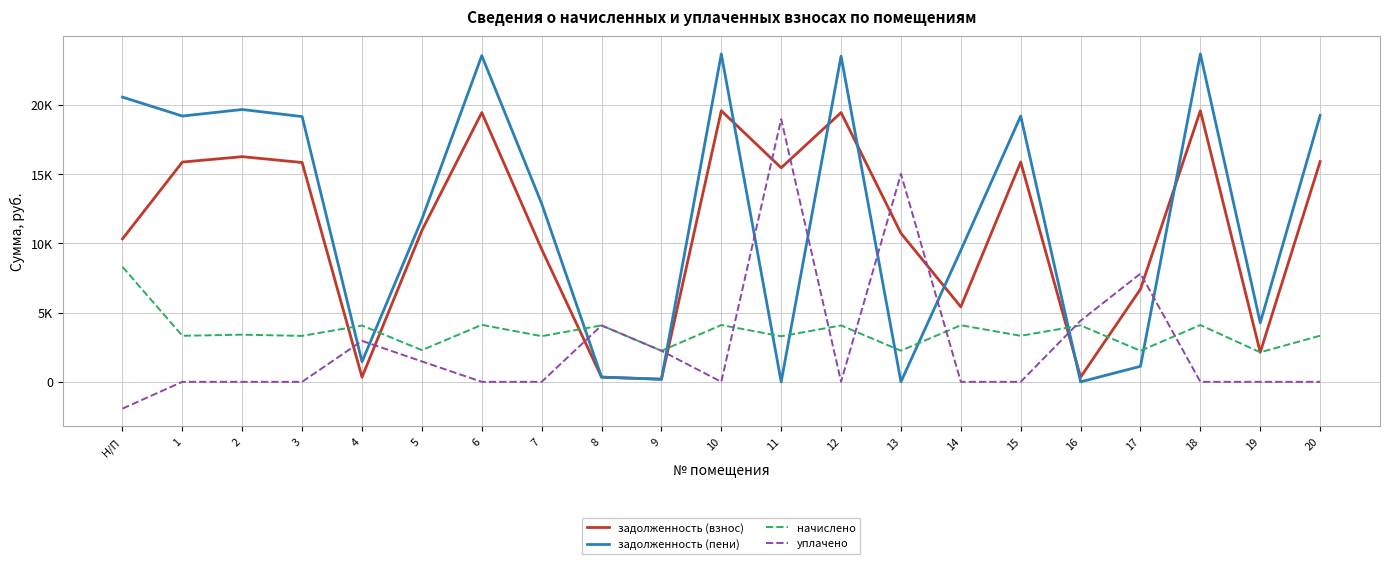

Between 14 and 15, which series saw the biggest shift?

задолженность (взнос)